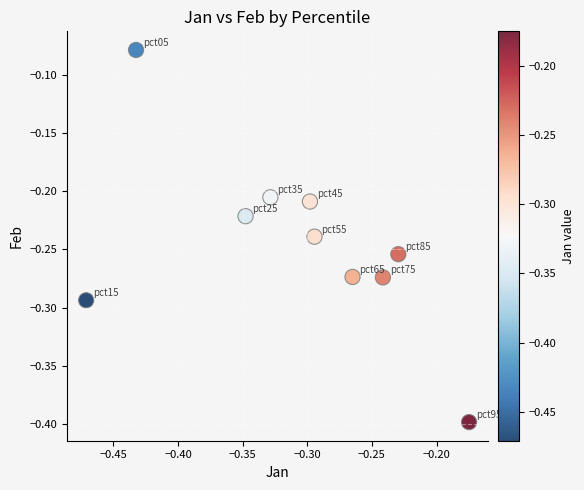

What is the range of X values (max minus min)?

0.3